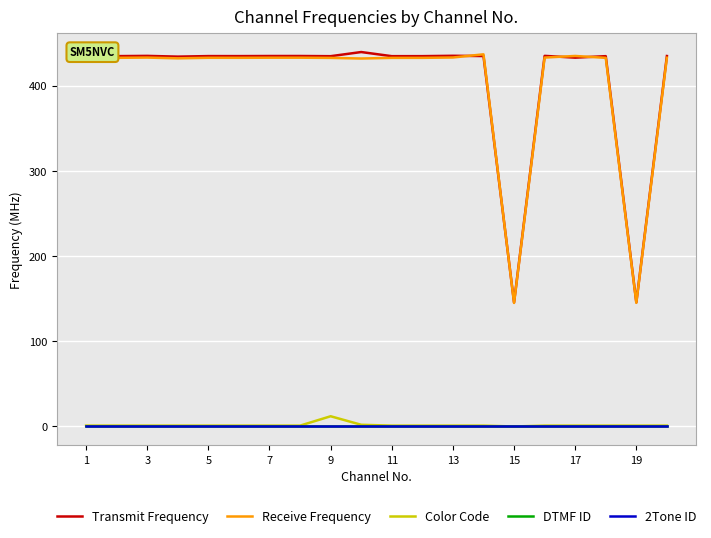

What is the highest value of the Color Code series?

12.0